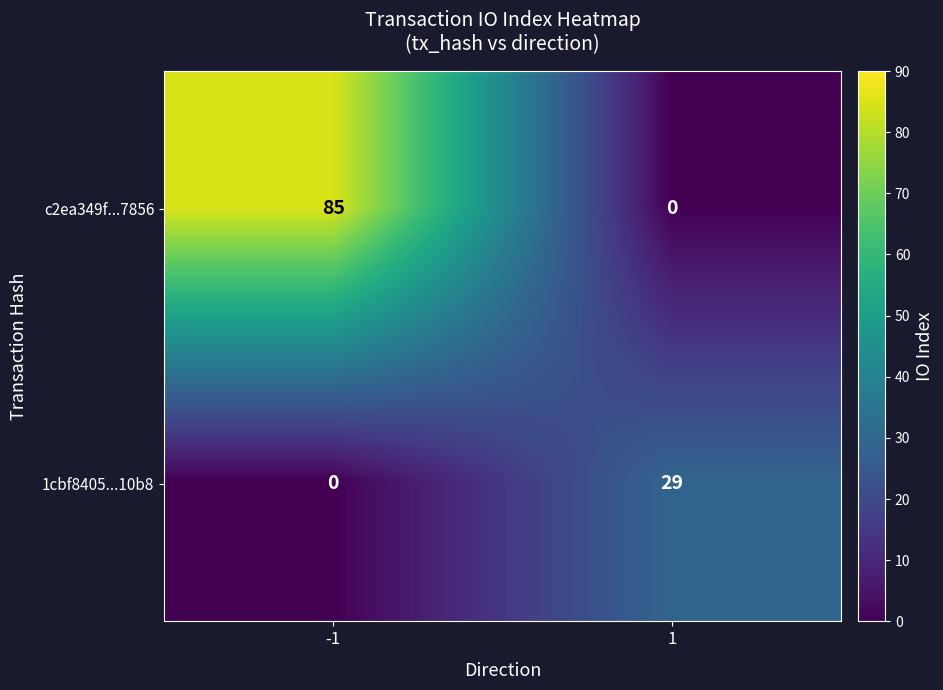

Which series changed the most between -1 and 1?

c2ea349f...7856